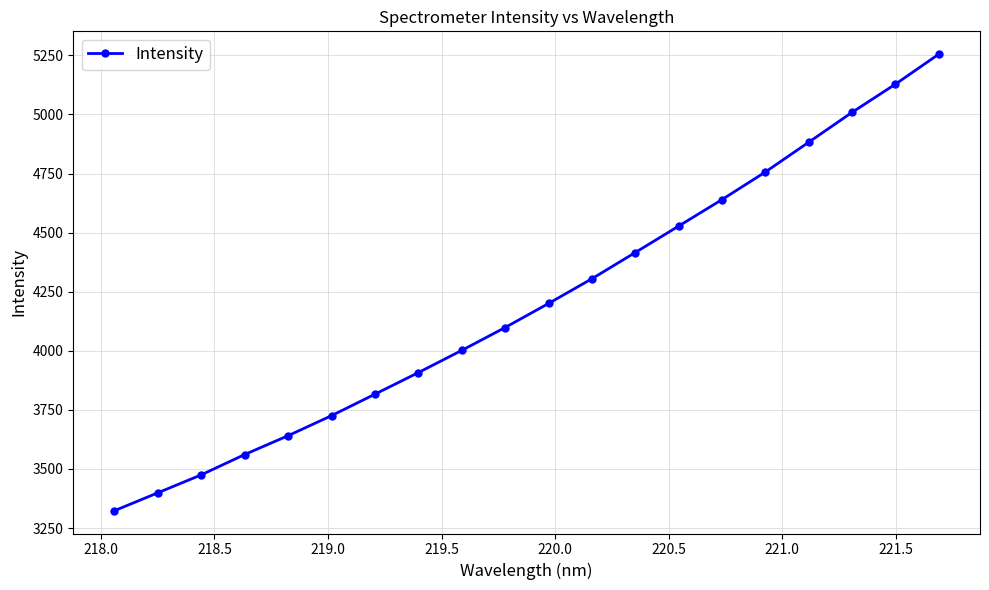

What is the sum of all values?

84067.8